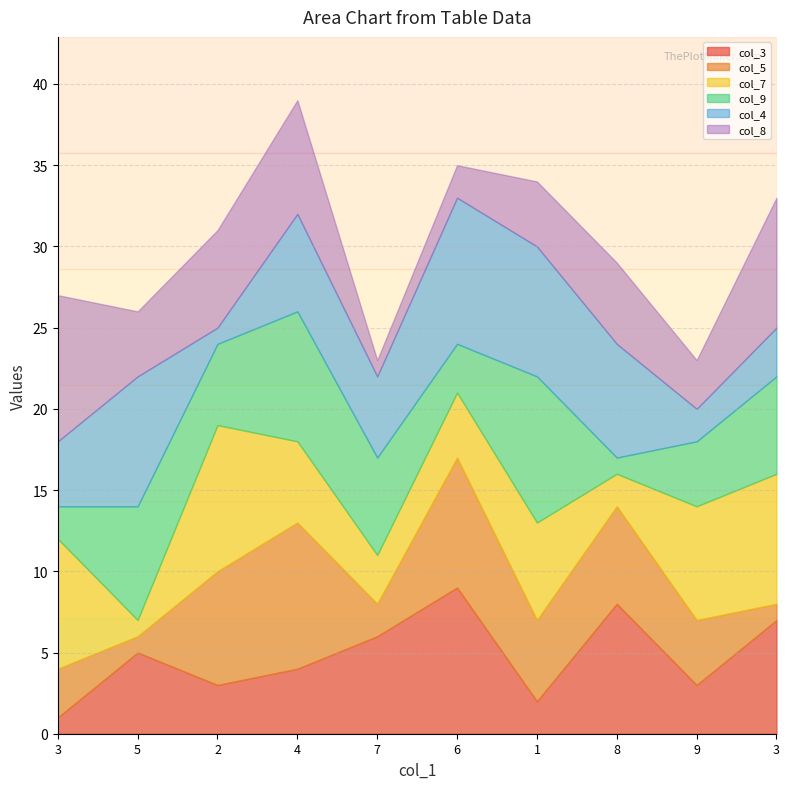

What is the highest value of the col_7 series?

9